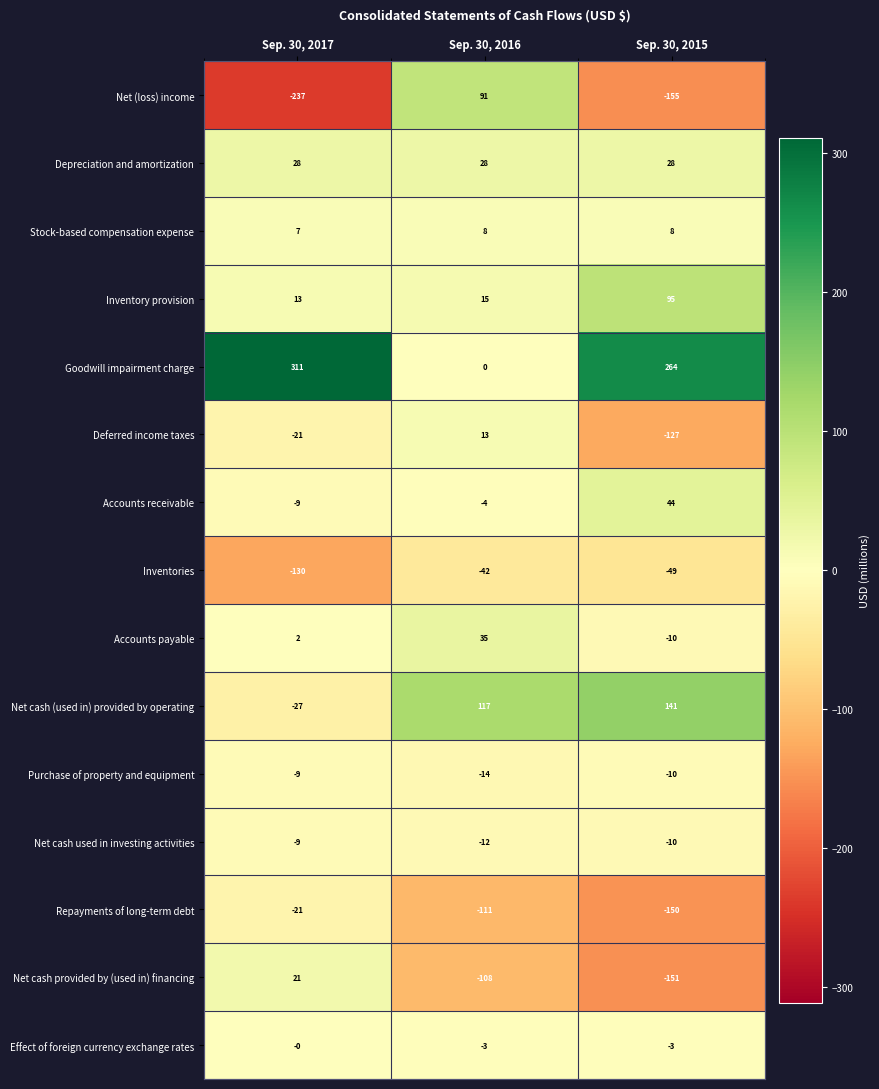

Count the number of categories in the chart.

3